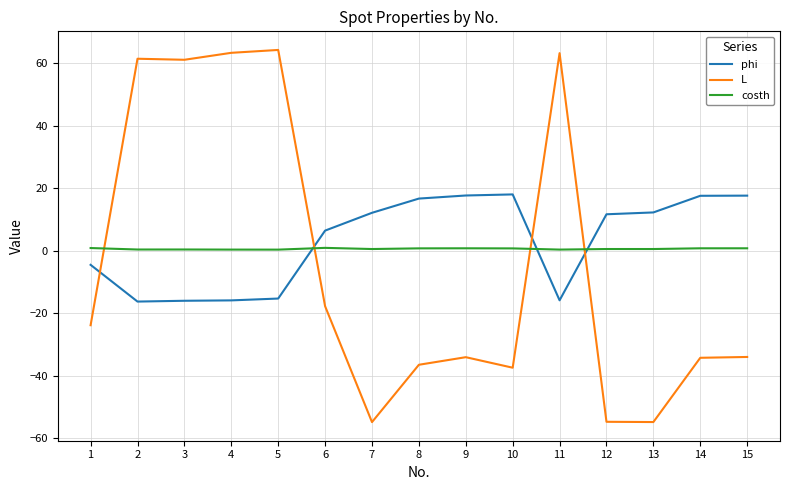

Which series changed the most between 2 and 7?

L